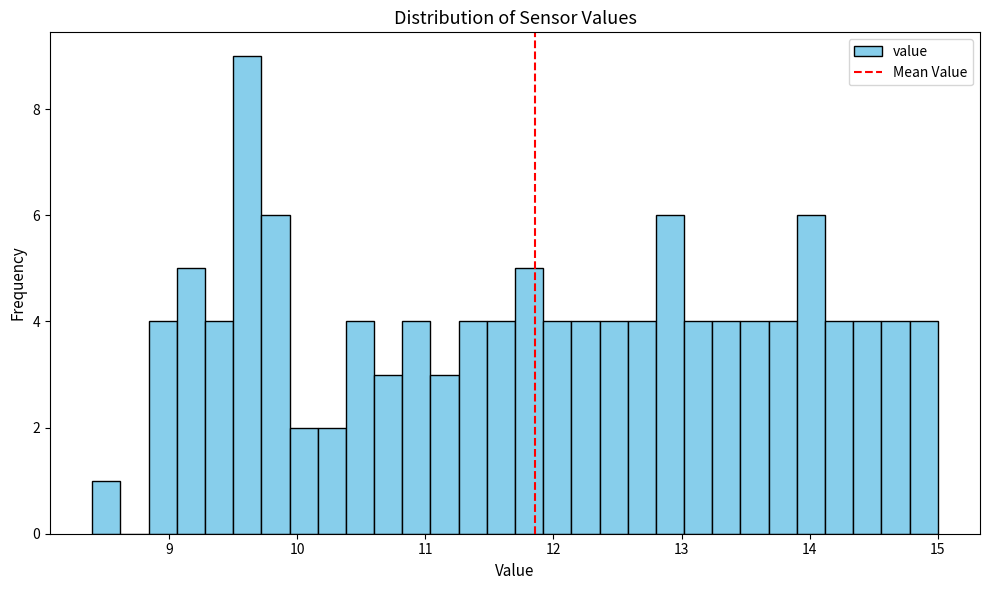

Around what value on the x-axis is the tallest bar? Give the approximate position of its centre, as read against the axis.

9.6